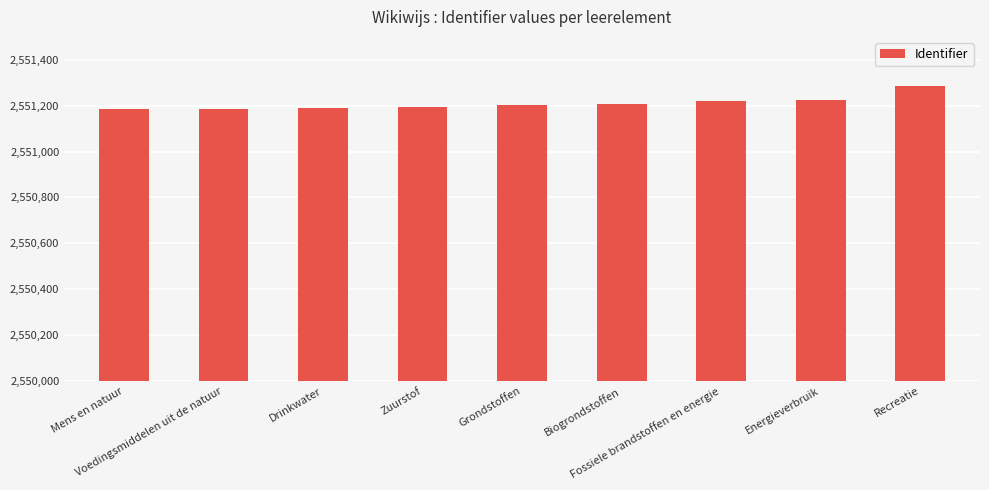

What is the change in value from Voedingsmiddelen uit de natuur to Grondstoffen?

+15